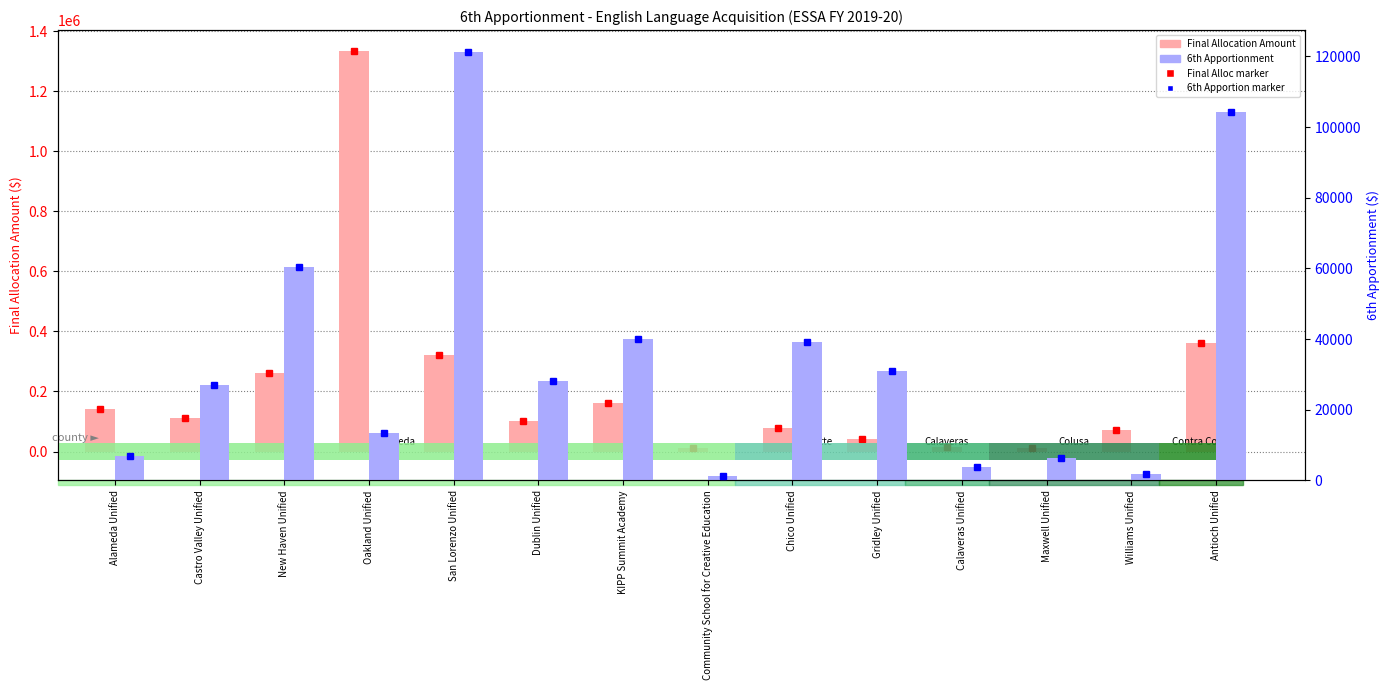

At which label does 6th Apportionment reach its peak?

San Lorenzo Unified